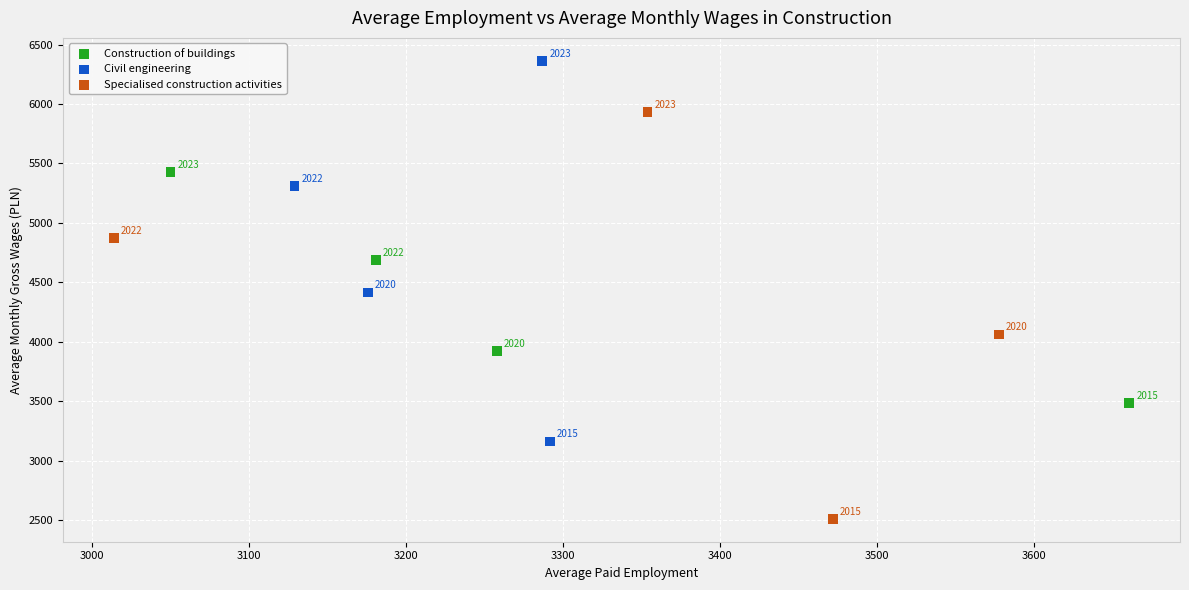

Which series reaches the maximum Y coordinate?

Civil engineering